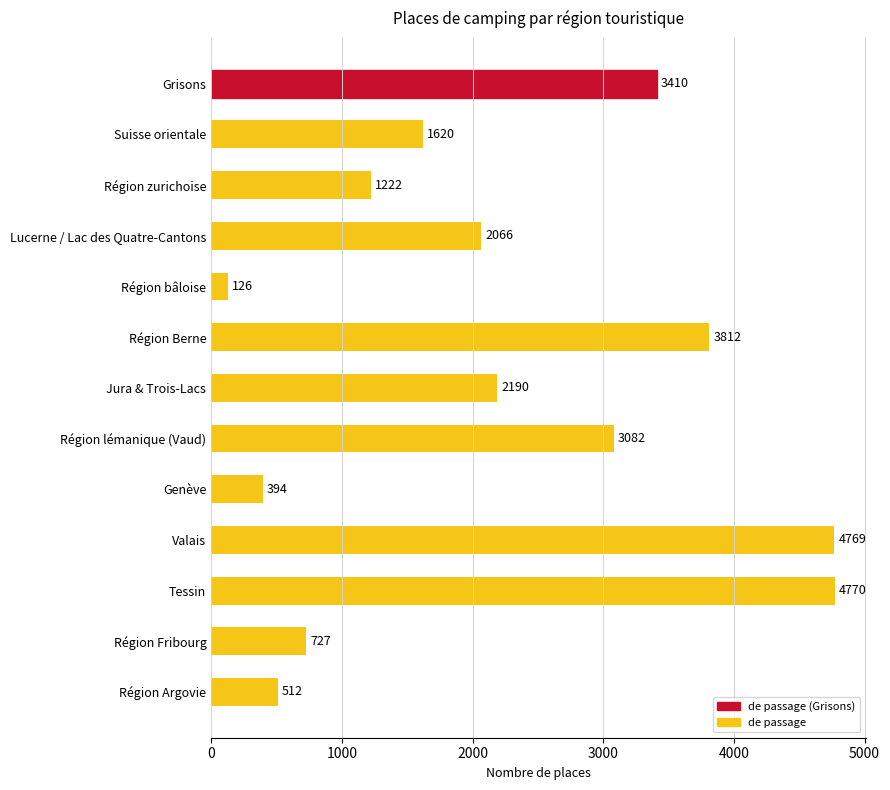

What position from the top is Lucerne / Lac des Quatre-Cantons?

4